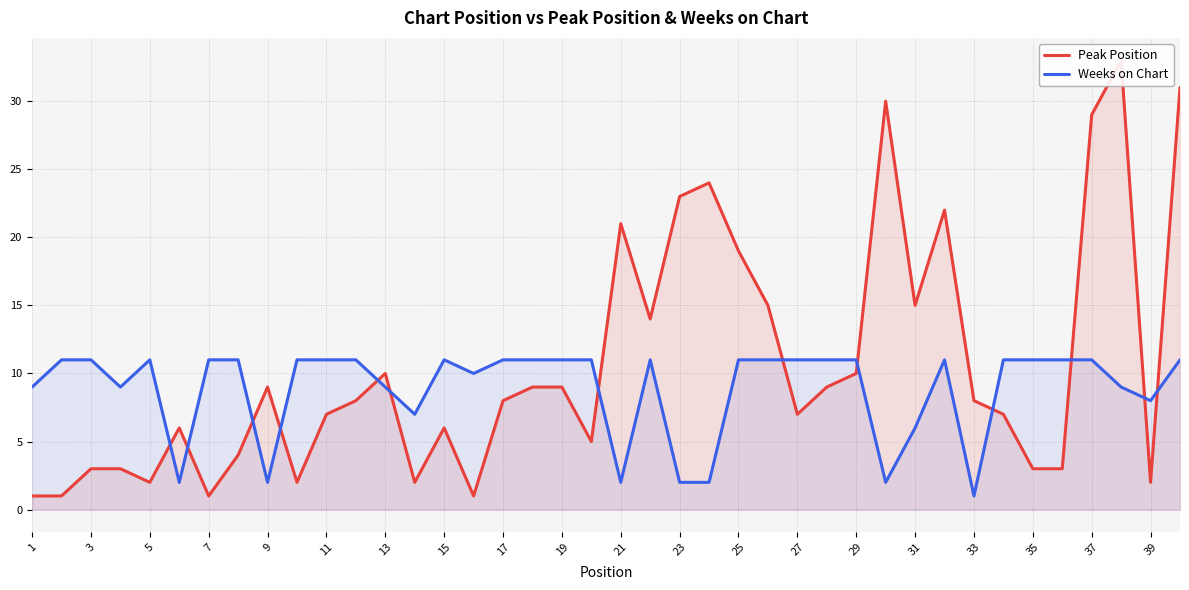

What is the maximum value for Weeks on Chart?

11